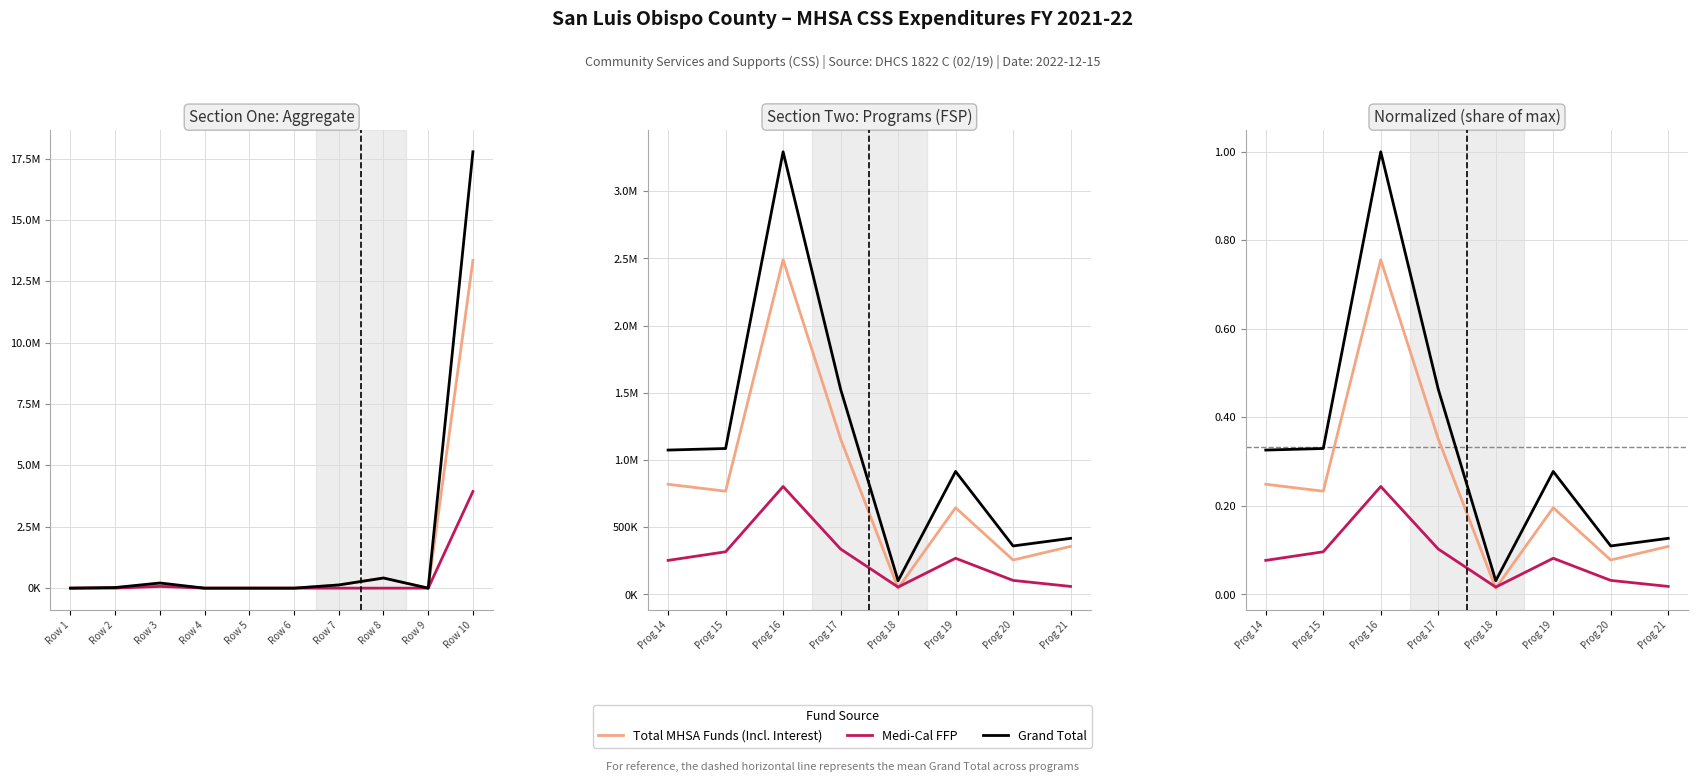

At which label does Total MHSA Funds reach its minimum?

Prog 18